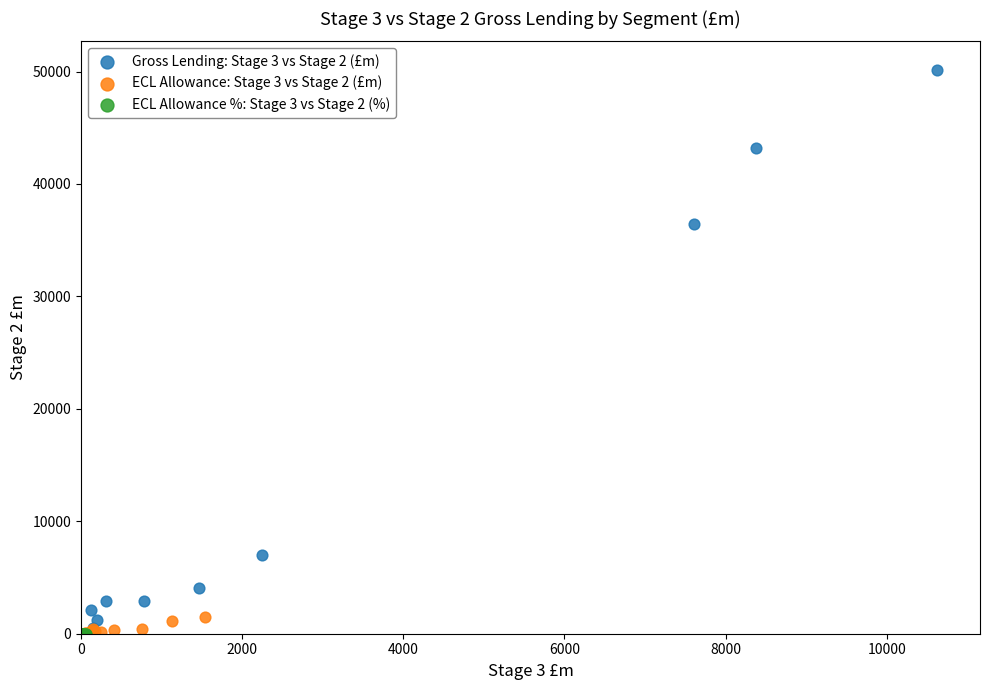

What are all the series names shown in the legend?

Gross Lending: Stage 3 vs Stage 2 (£m), ECL Allowance: Stage 3 vs Stage 2 (£m), ECL Allowance %: Stage 3 vs Stage 2 (%)